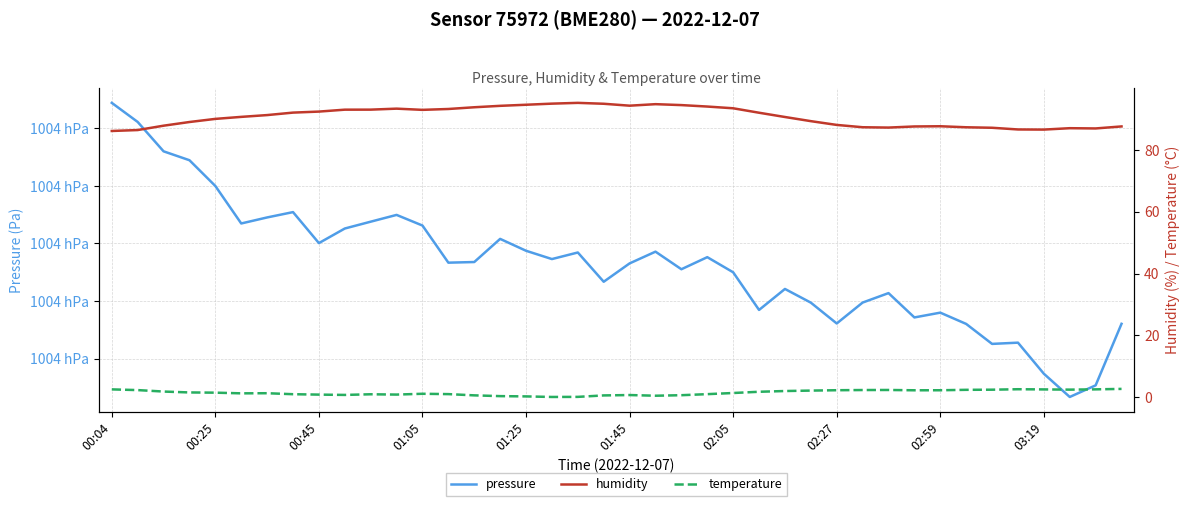

What is the lowest value of the humidity series?

86.1